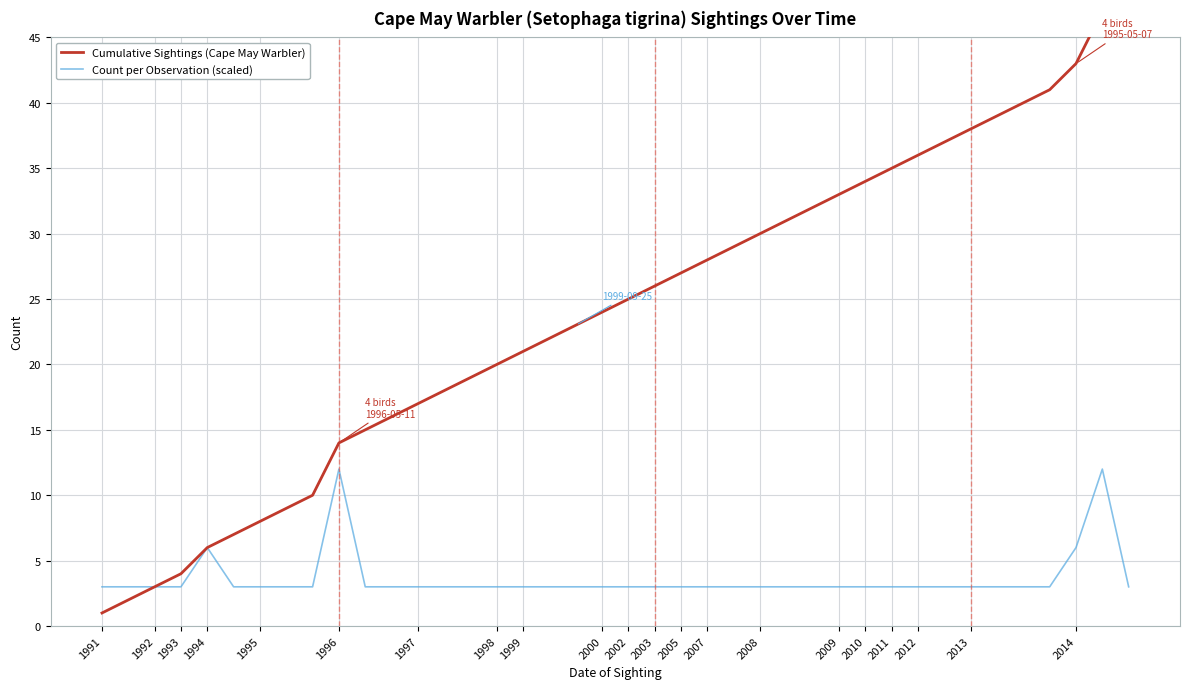

Reading left to right, transcribe all the data shown in this chart.

Cumulative Sightings (Cape May Warbler): 1	2	3	4	6	7	8	9	10	14	15	16	17	18	19	20	21	22	23	24	25	26	27	28	29	30	31	32	33	34	35	36	37	38	39	40	41	43	47	48
Count per Observation (scaled): 3	3	3	3	6	3	3	3	3	12	3	3	3	3	3	3	3	3	3	3	3	3	3	3	3	3	3	3	3	3	3	3	3	3	3	3	3	6	12	3